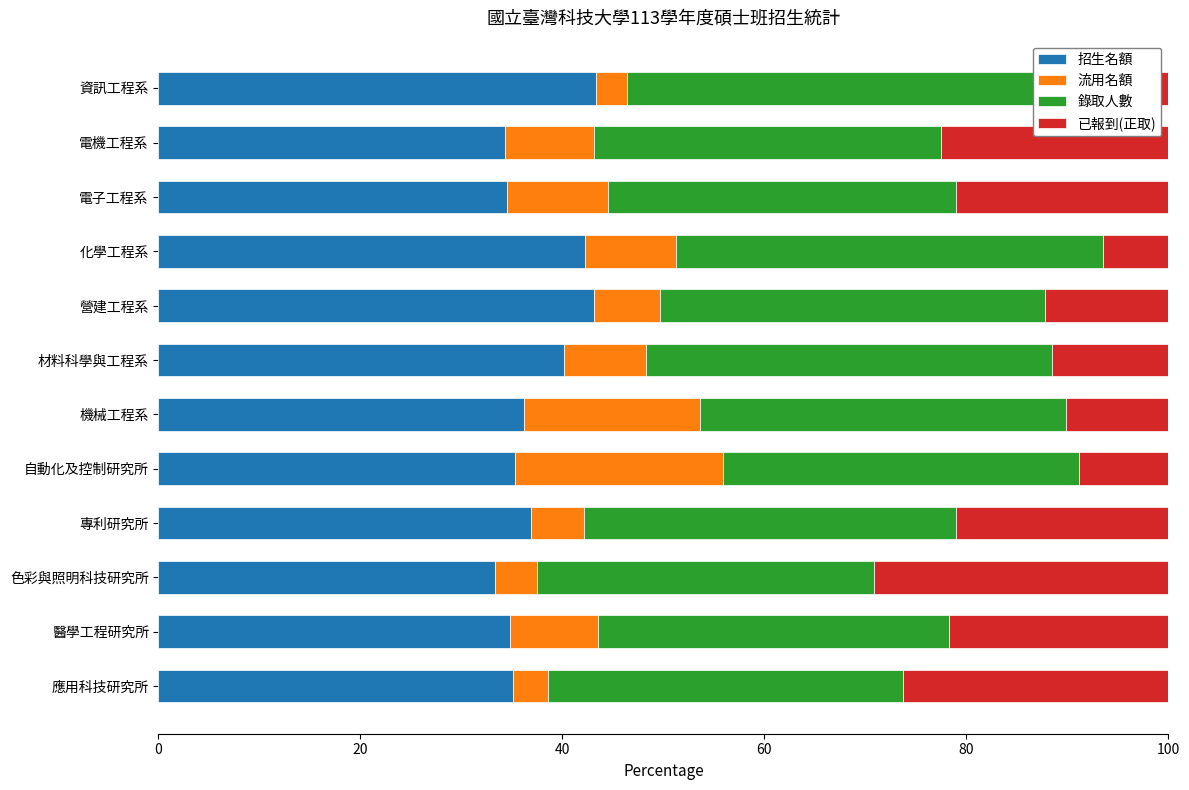

Which series changed the most between 化學工程系 and 電子工程系?

已報到(正取)